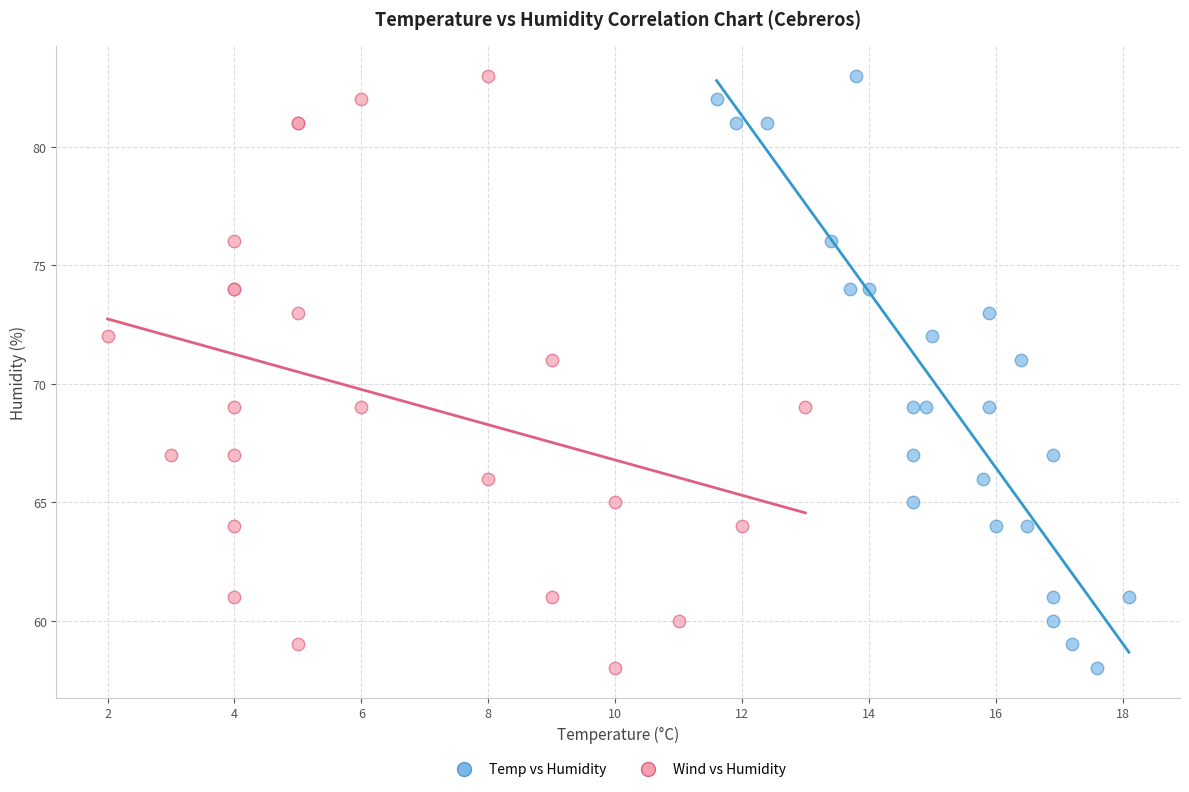

What are all the series names shown in the legend?

Temp vs Humidity, Wind vs Humidity